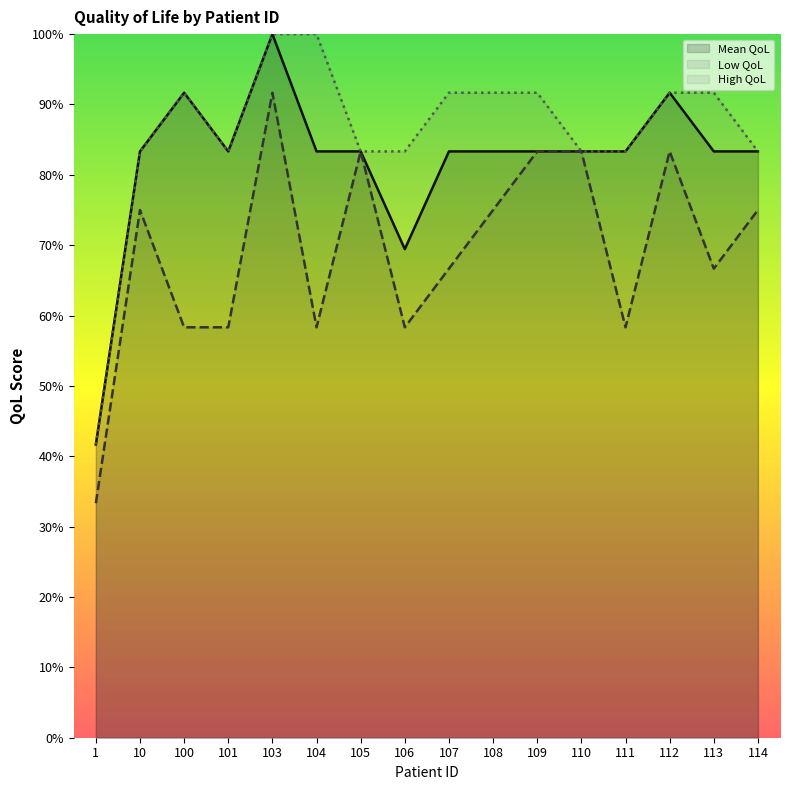

True or false: High QoL has a value of 83.3 at 114.

True